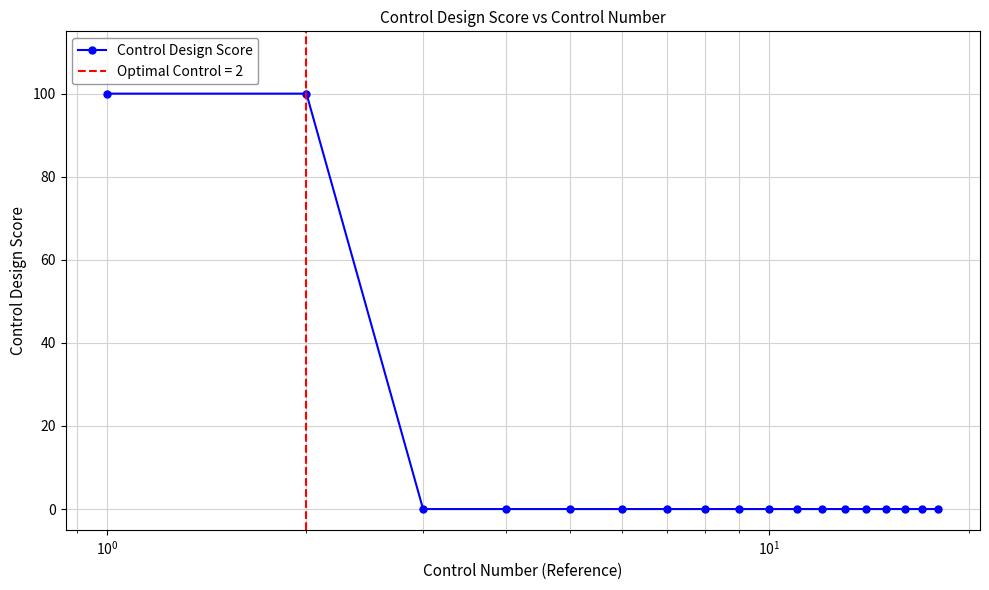

What is the sum of all values?

200